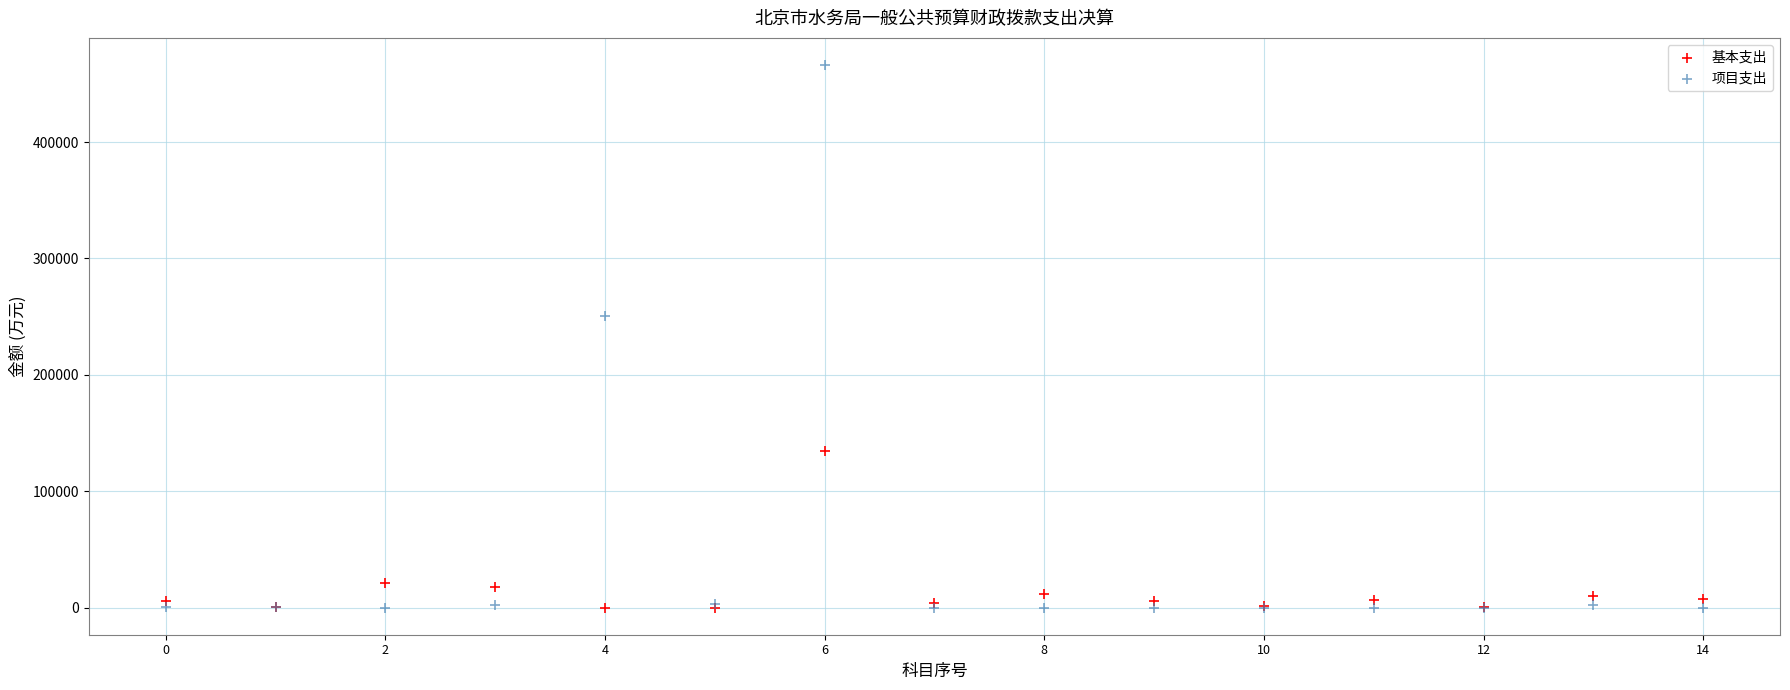

What are all the series names shown in the legend?

基本支出, 项目支出